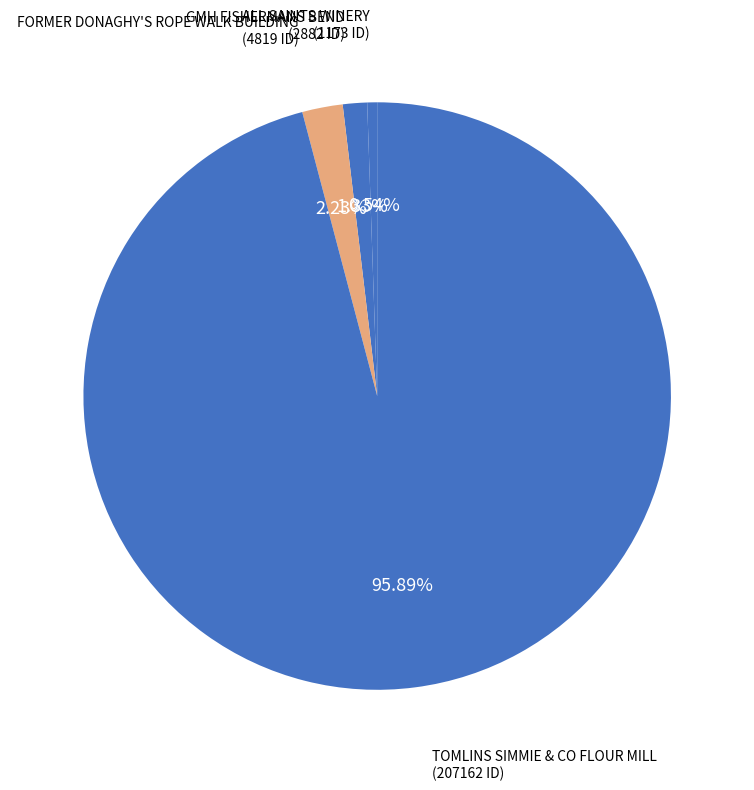

Which slice represents more than half of the pie?

TOMLINS SIMMIE & CO FLOUR MILL